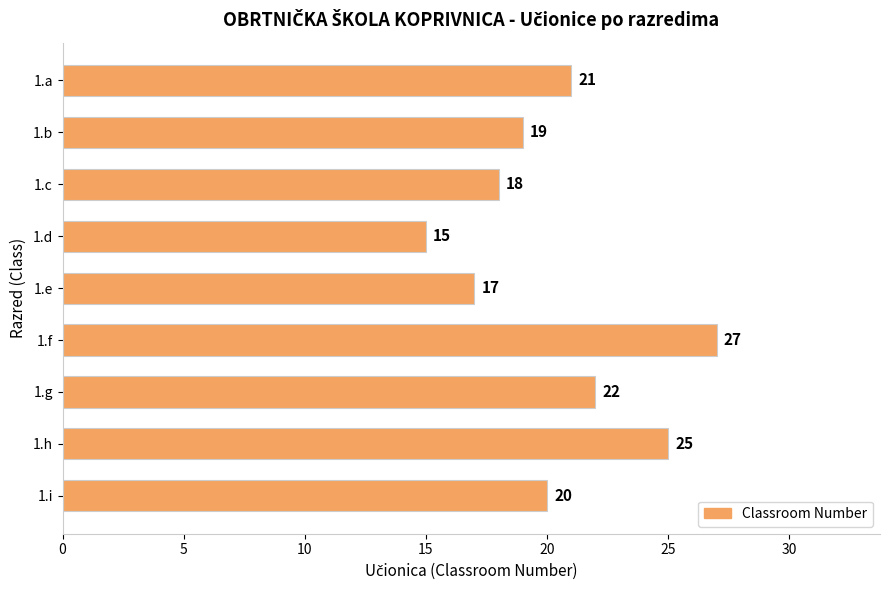

Does the chart contain stacked bars?

No